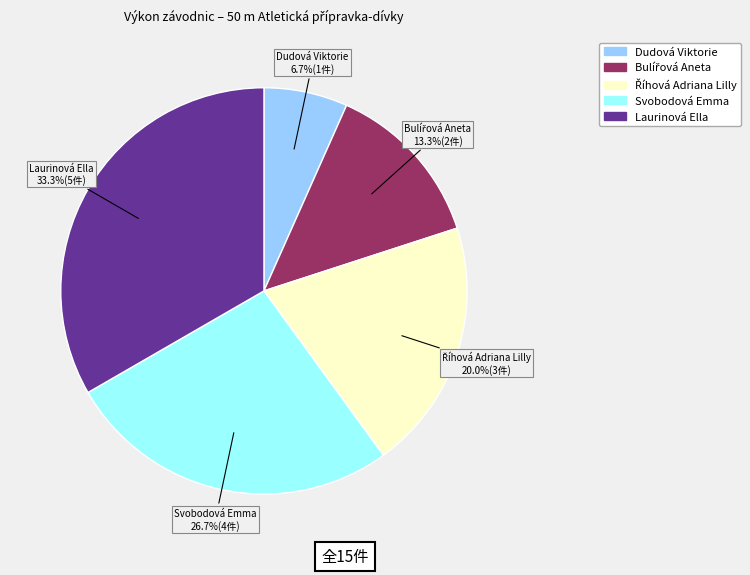

Which category has the biggest portion of the pie?

Laurinová Ella